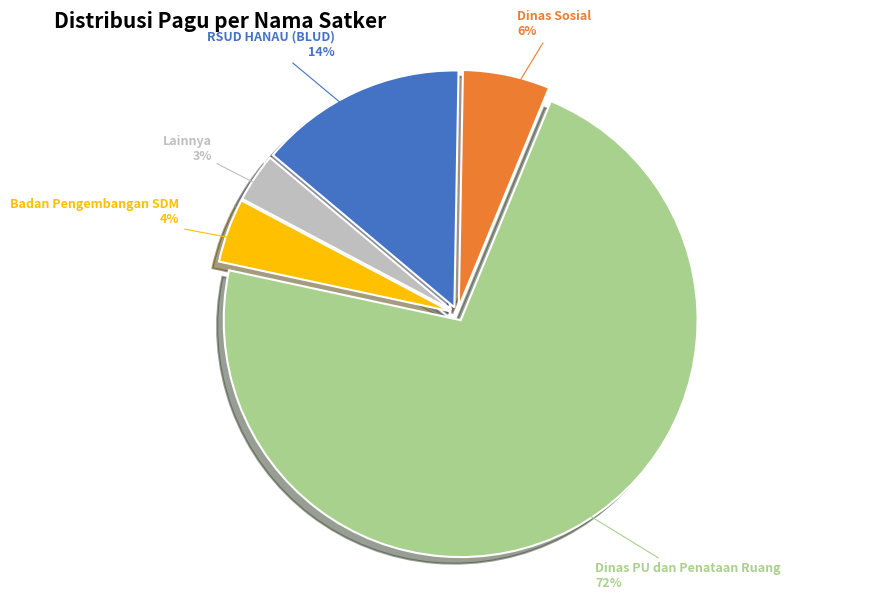

To the nearest percent, what is the average slice percentage?

20%